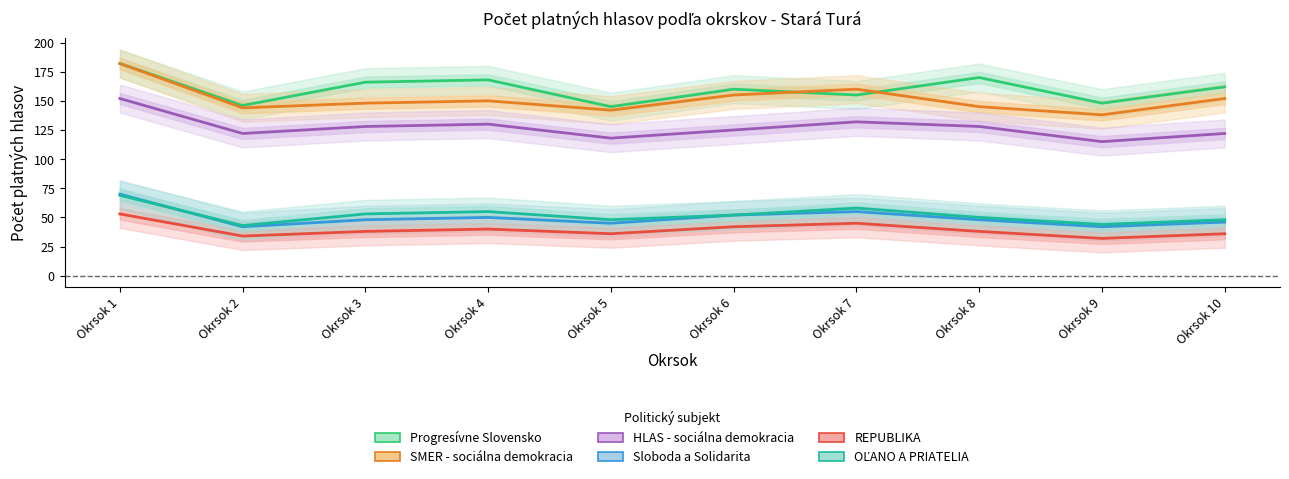

What is the difference between the maximum and minimum values in the HLAS - sociálna demokracia series?

37